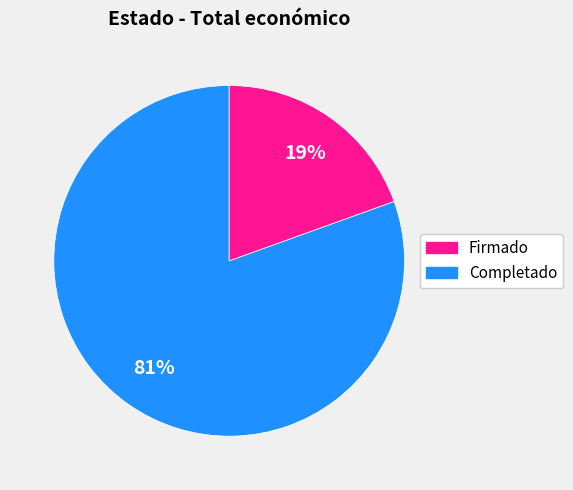

Is there a majority slice in this chart?

Yes